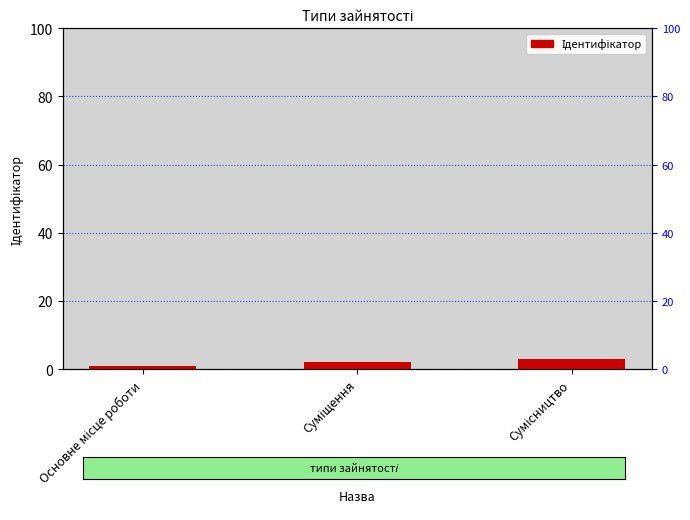

Does the chart contain stacked bars?

No